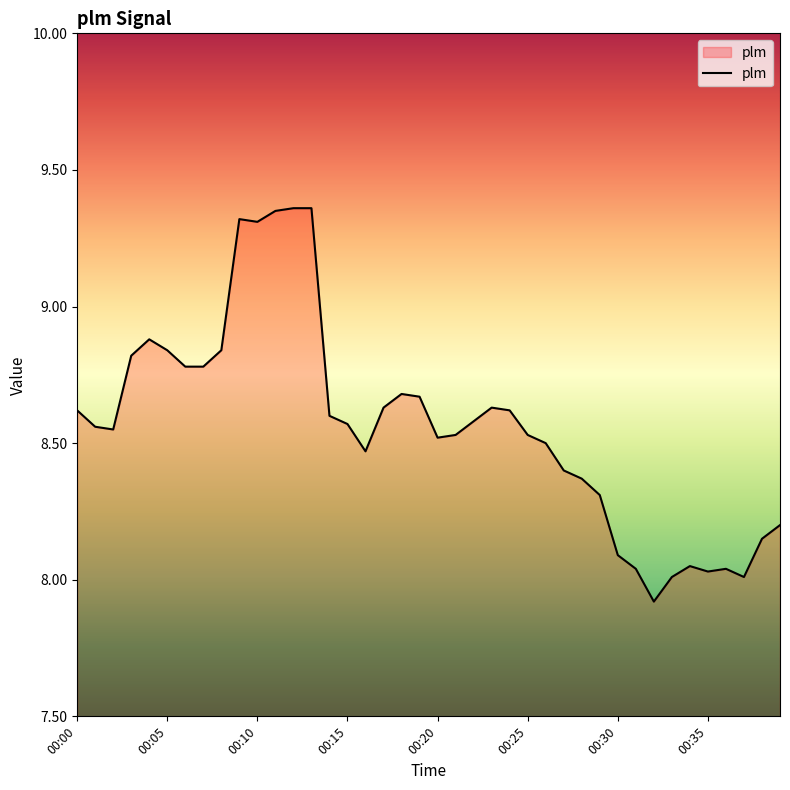

What is the smallest value displayed?

7.9